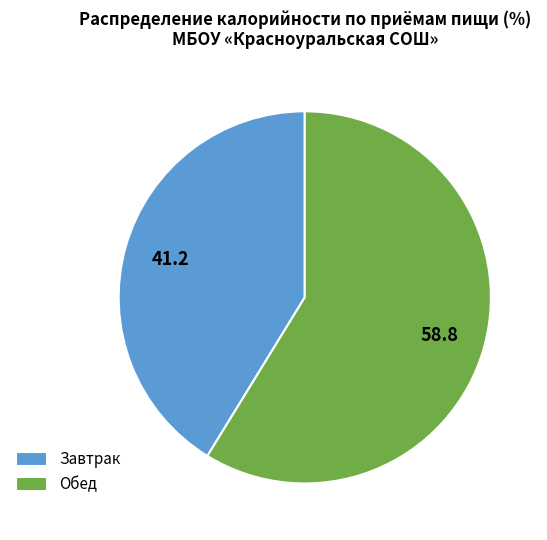

What is the ratio of the value at Завтрак to the value at Обед?

0.7